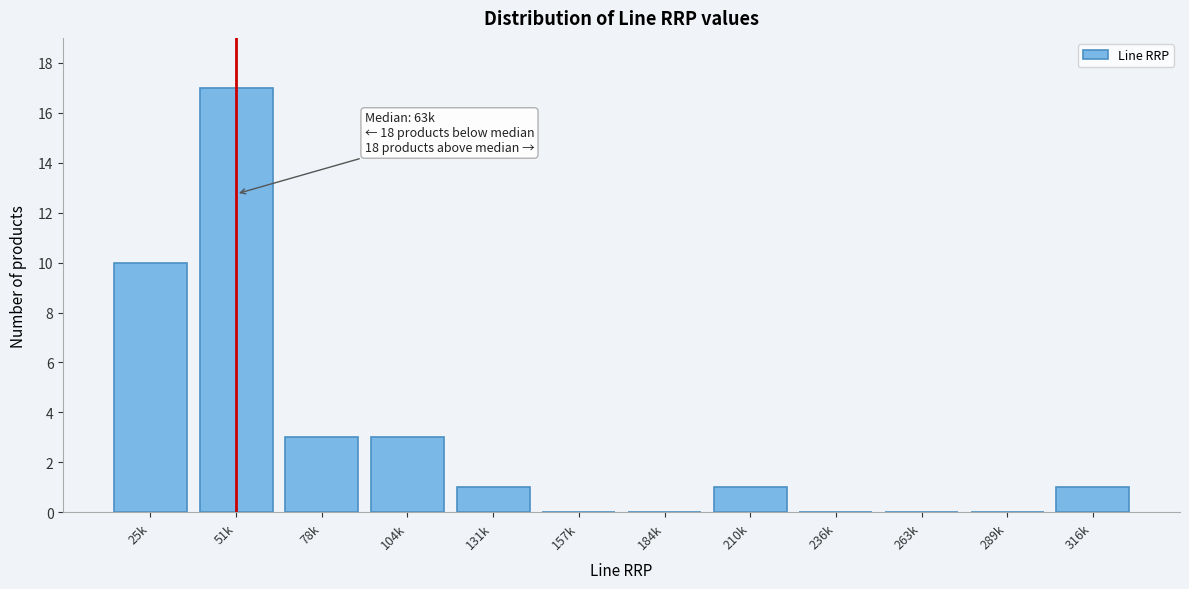

Reading left to right, list all the values displayed in this chart.

25k=10	51k=17	78k=3	104k=3	131k=1	157k=0	184k=0	210k=1	236k=0	263k=0	289k=0	316k=1